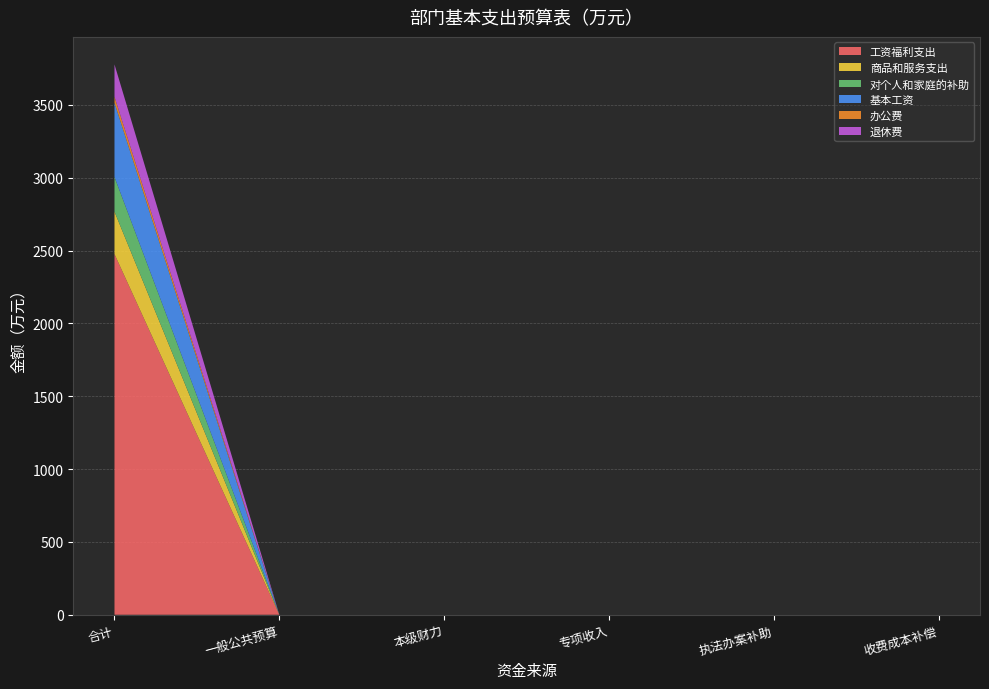

Reading right to left, list all the values displayed in this chart.

工资福利支出: 0.0	0.0	0.0	0.0	0.0	2475.6
商品和服务支出: 0.0	0.0	0.0	0.0	0.0	291.2
对个人和家庭的补助: 0.0	0.0	0.0	0.0	0.0	237.8
基本工资: 0.0	0.0	0.0	0.0	0.0	508.9
办公费: 0.0	0.0	0.0	0.0	0.0	41.7
退休费: 0.0	0.0	0.0	0.0	0.0	222.2